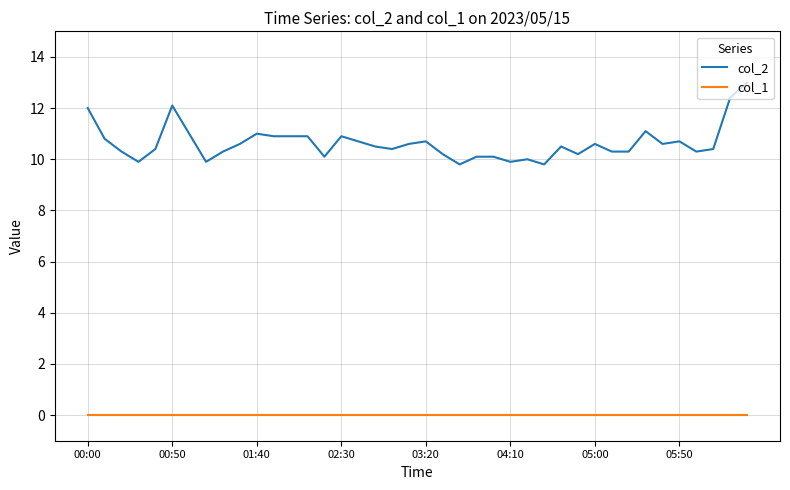

What is the difference between the maximum and minimum values in the col_2 series?

3.2